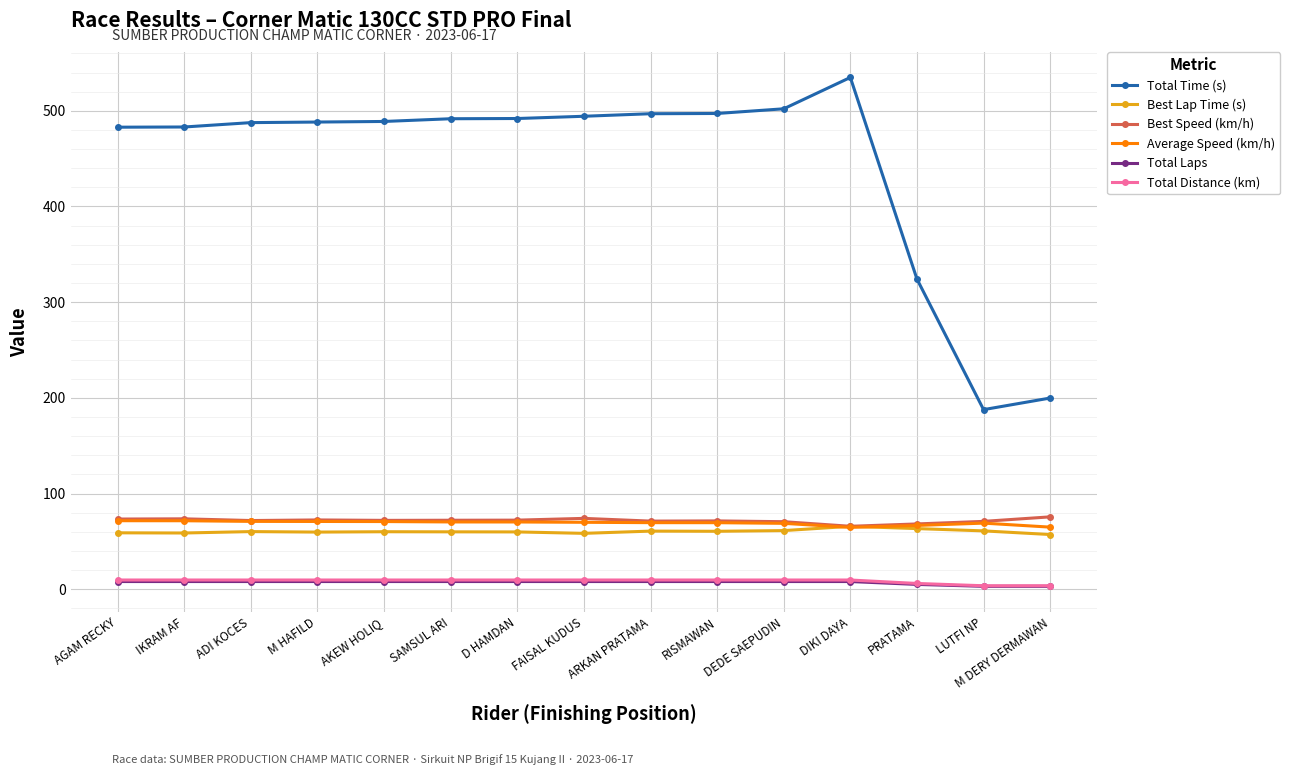

Is it true that Average Speed (km/h) equals 64.9 at M DERY DERMAWAN?

True